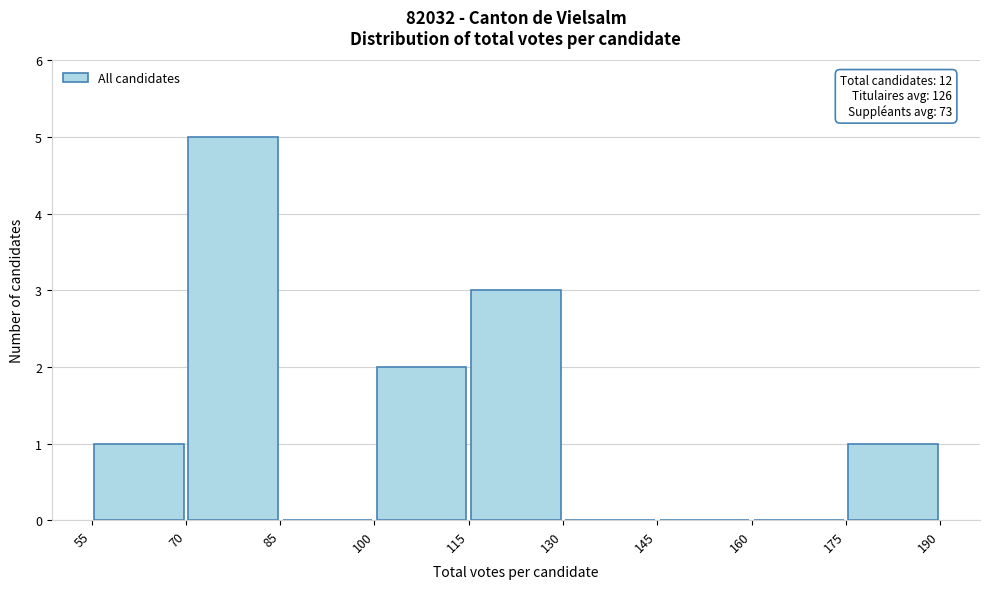

Which range on the x-axis has the tallest bar?

70 to 85